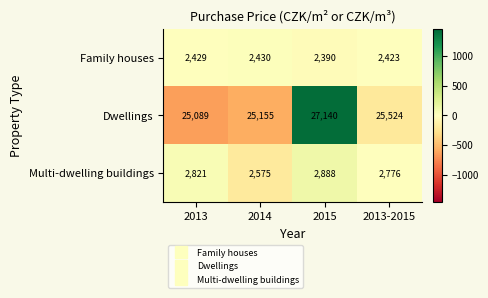

Which category has the highest value across all series?

2015